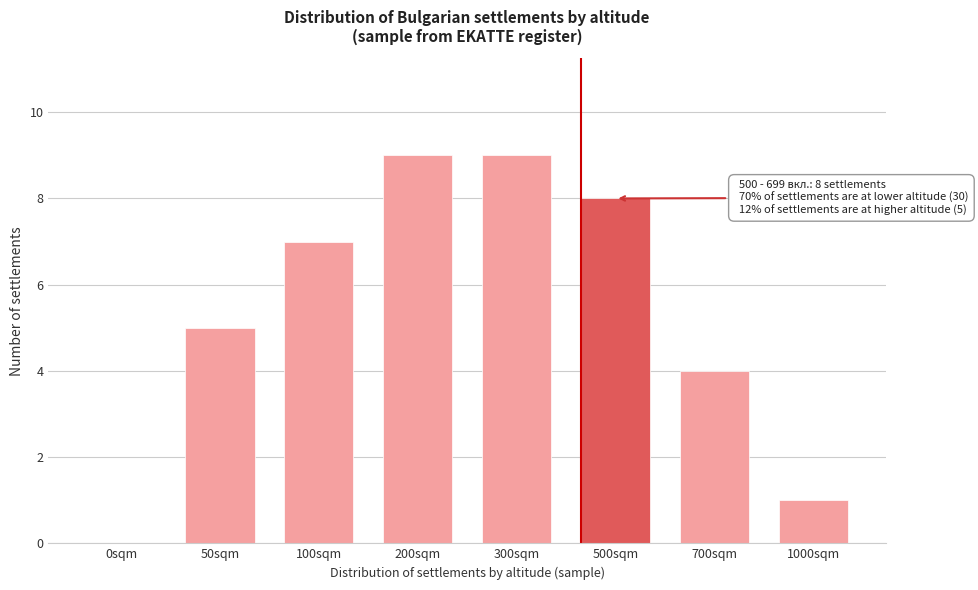

Reading left to right, what are all the values shown in this chart?

0sqm=0	50sqm=5	100sqm=7	200sqm=9	300sqm=9	500sqm=8	700sqm=4	1000sqm=1